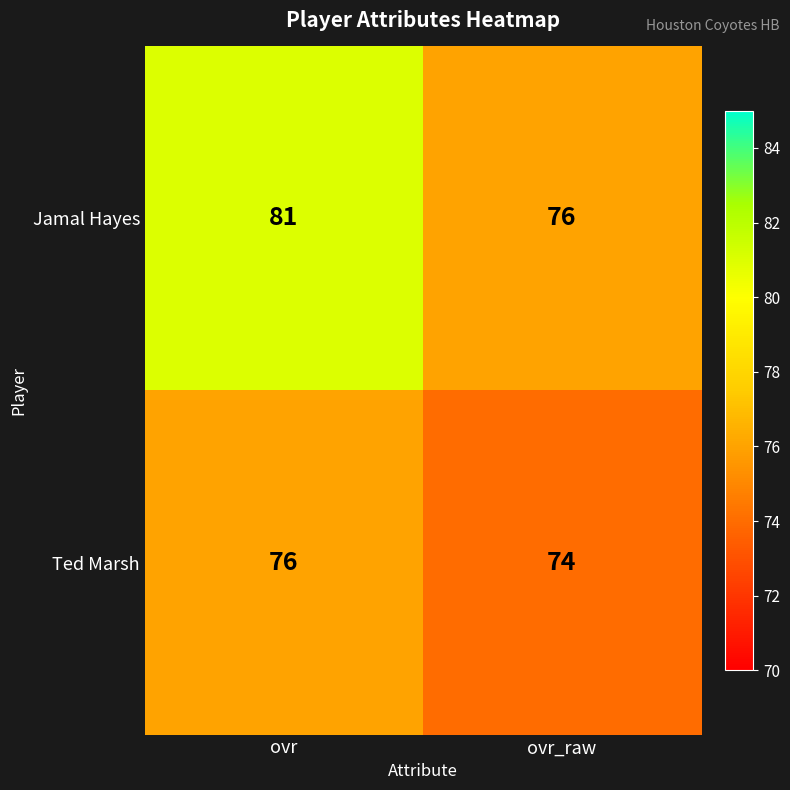

At which category is the sum across all series the highest?

ovr